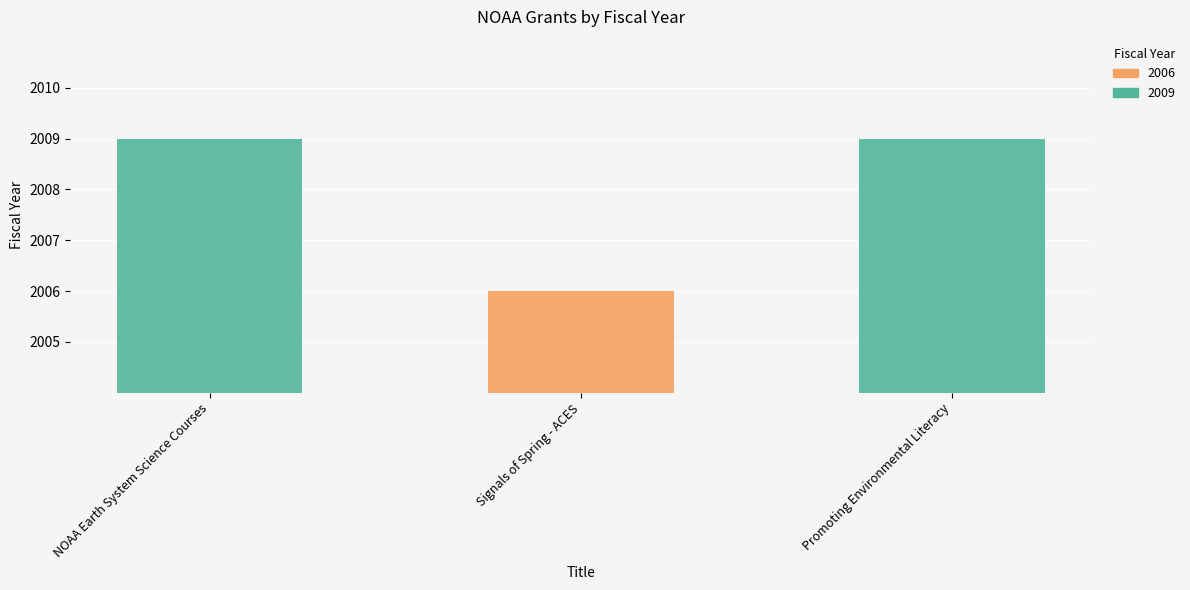

Is it true that the value at NOAA Earth System Science Courses is 2009?

True